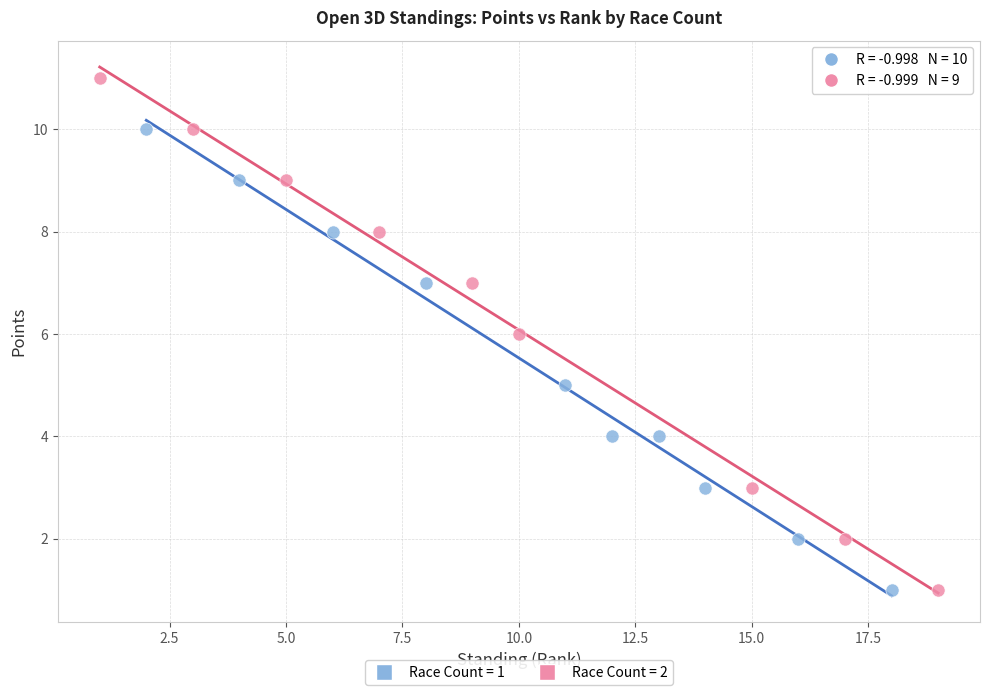

Which series reaches the maximum Y coordinate?

Race Count = 2